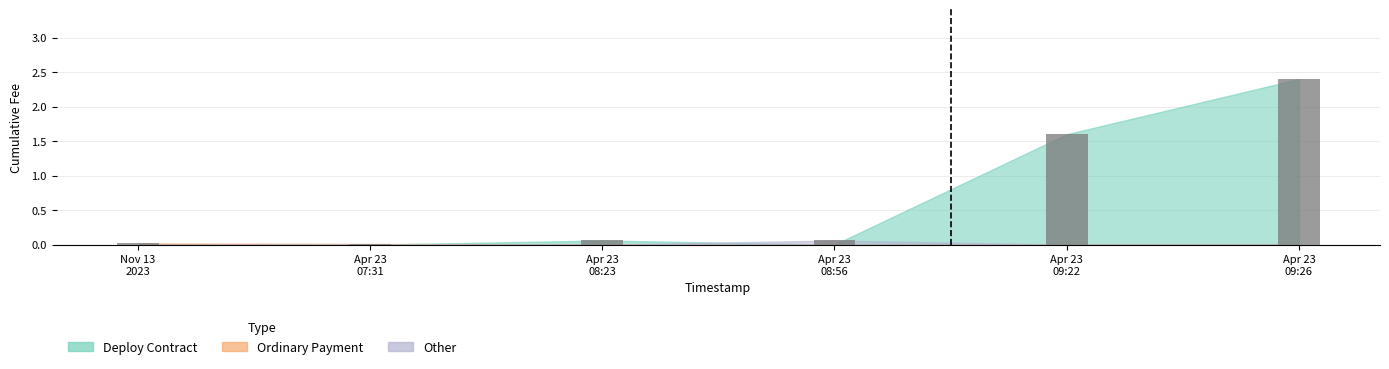

What is the maximum value shown in the chart?

2.4